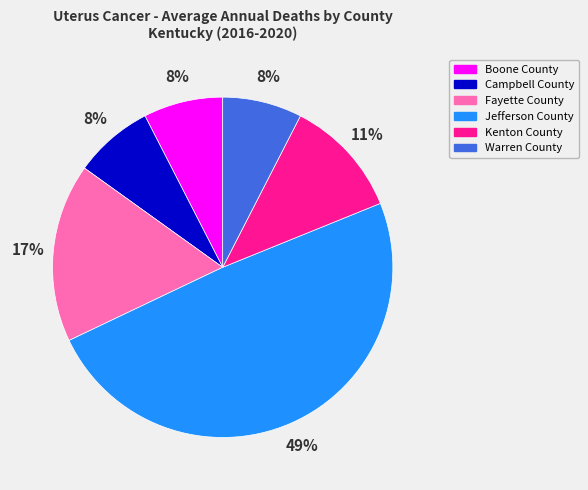

To the nearest percent, what is the difference between the Kenton County and Fayette County slice percentages?

6%